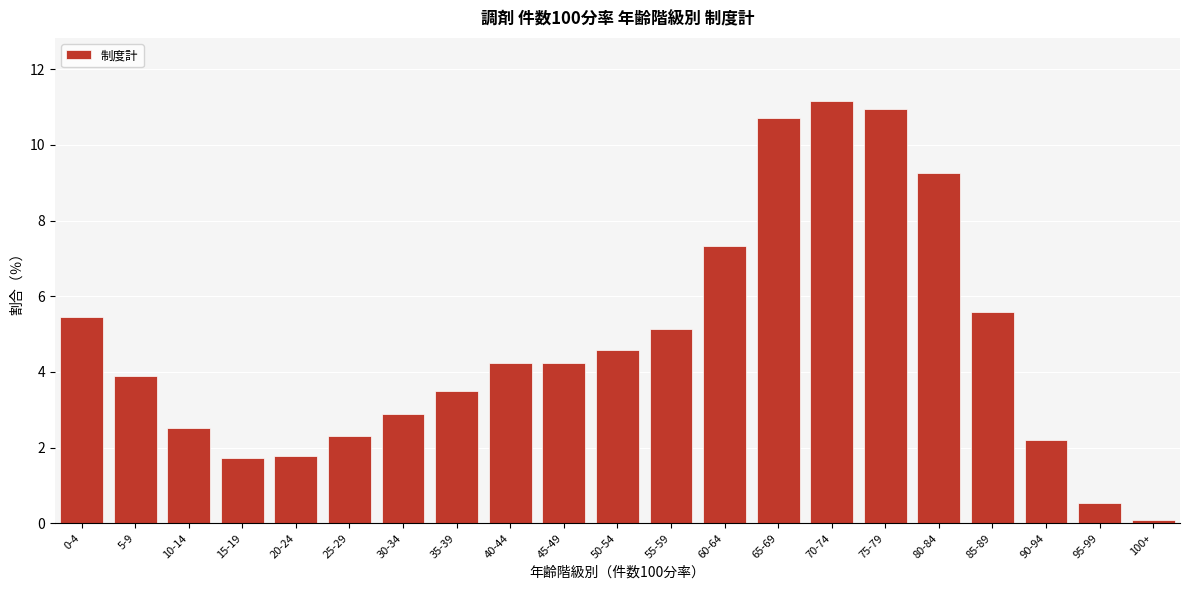

Reading right to left, list all the values displayed in this chart.

0.1	0.5	2.2	5.6	9.2	11.0	11.2	10.7	7.3	5.1	4.6	4.2	4.2	3.5	2.9	2.3	1.8	1.7	2.5	3.9	5.5